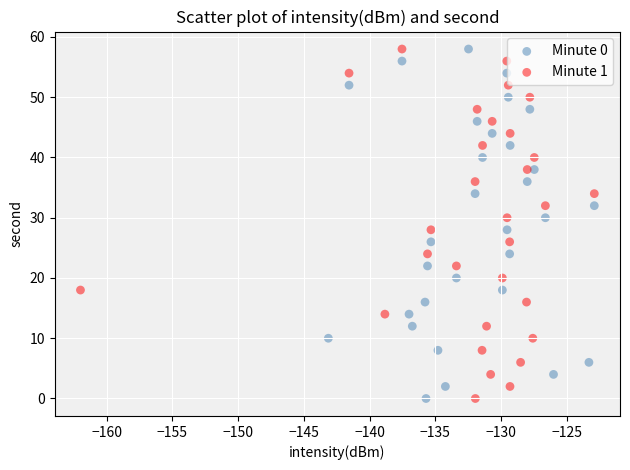

What are all the series names shown in the legend?

Minute 0, Minute 1